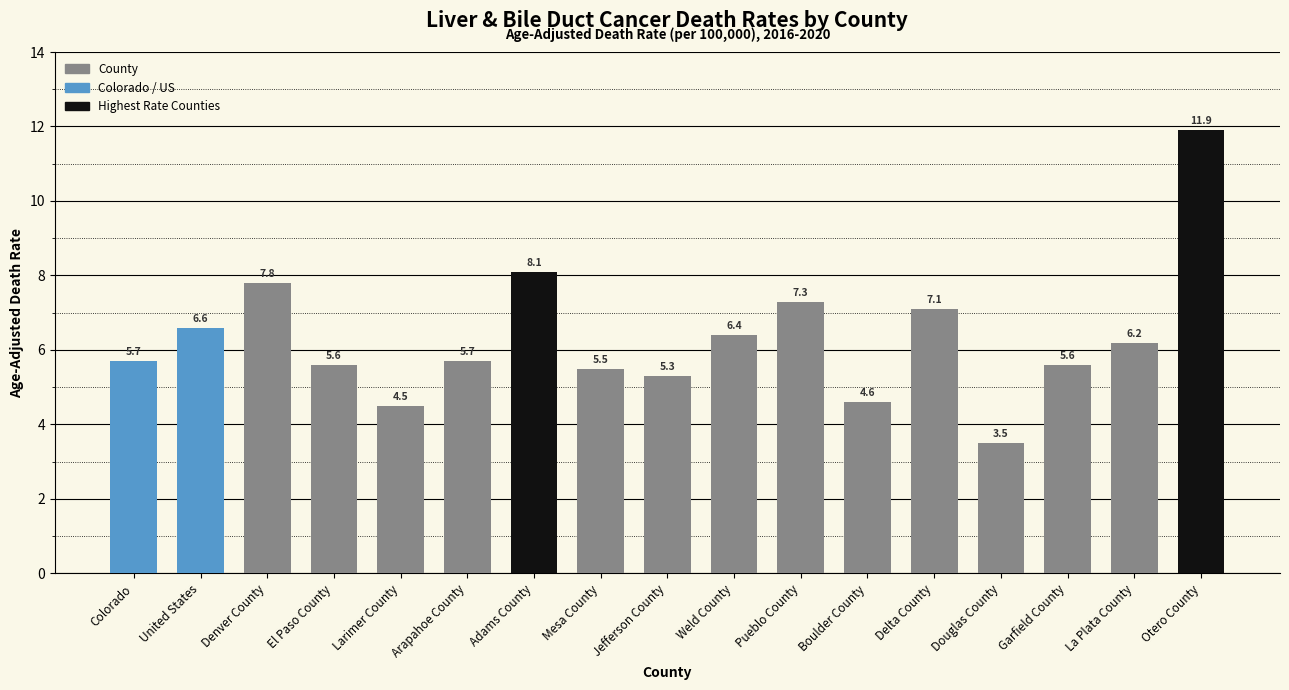

True or false: the data shows 5.7 at Arapahoe County.

True